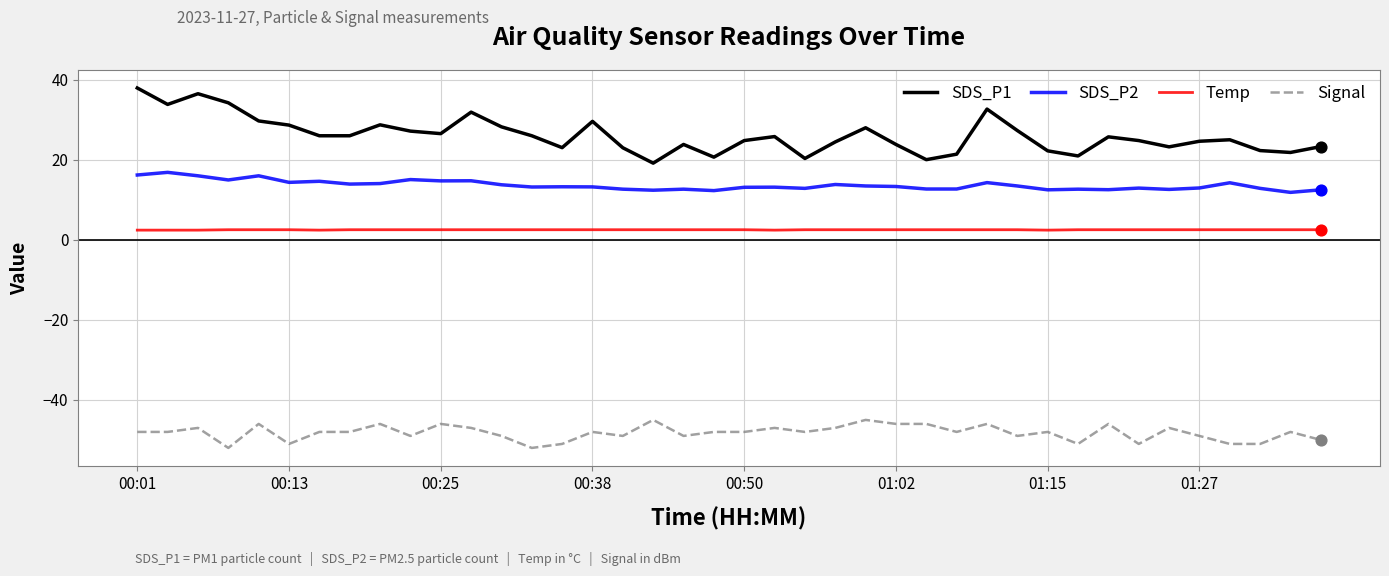

Which series has the largest total across all categories?

SDS_P1